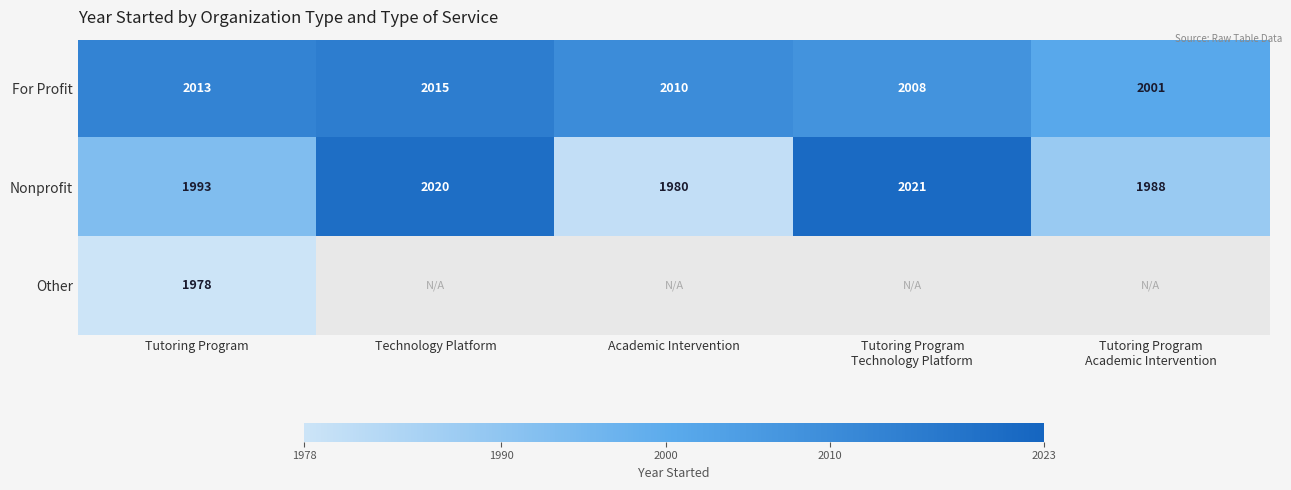

Which category has the lowest value across all series?

Tutoring Program